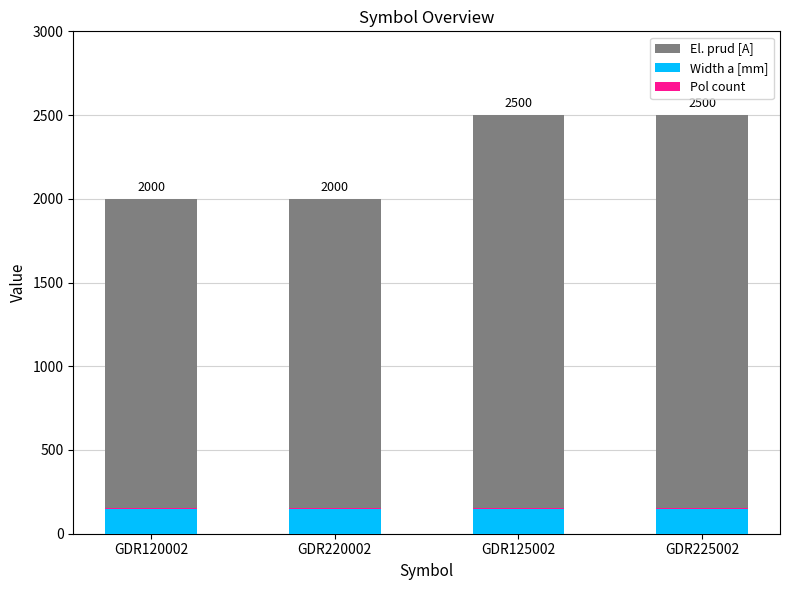

Reading left to right, extract all data points from this chart.

El. prud [A]: 2000	2000	2500	2500
Width a [mm]: 145	145	145	145
Pol count: 10	10	10	10